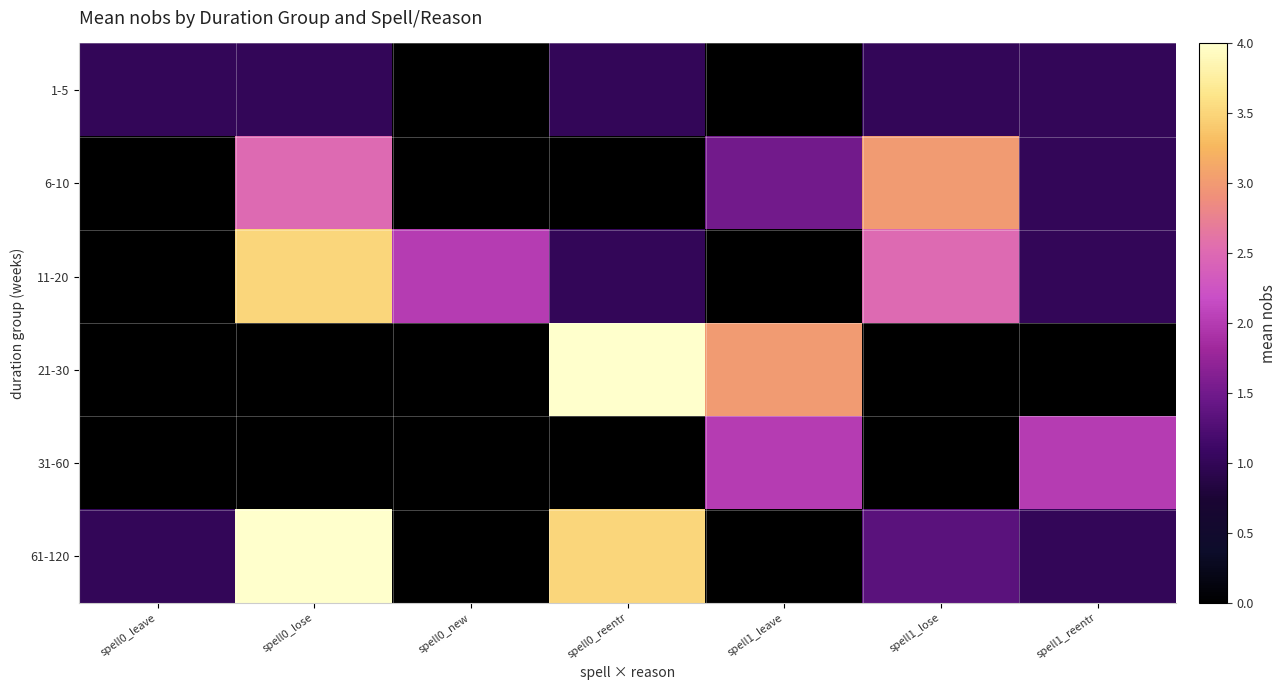

At how many categories does at least one series exceed 1?

6